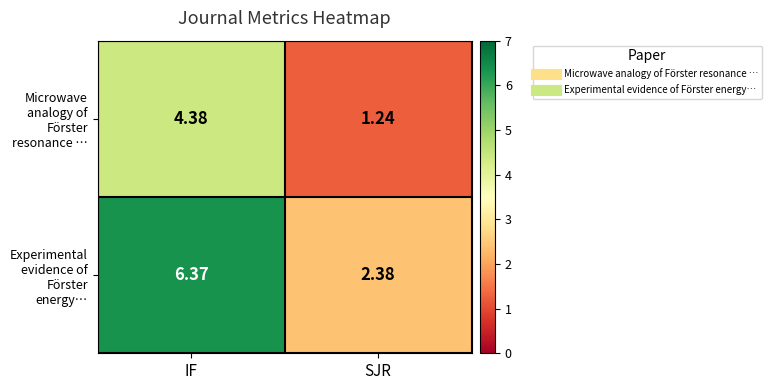

Where is Microwave analogy of Förster resonance … nearest to the value 2?

SJR